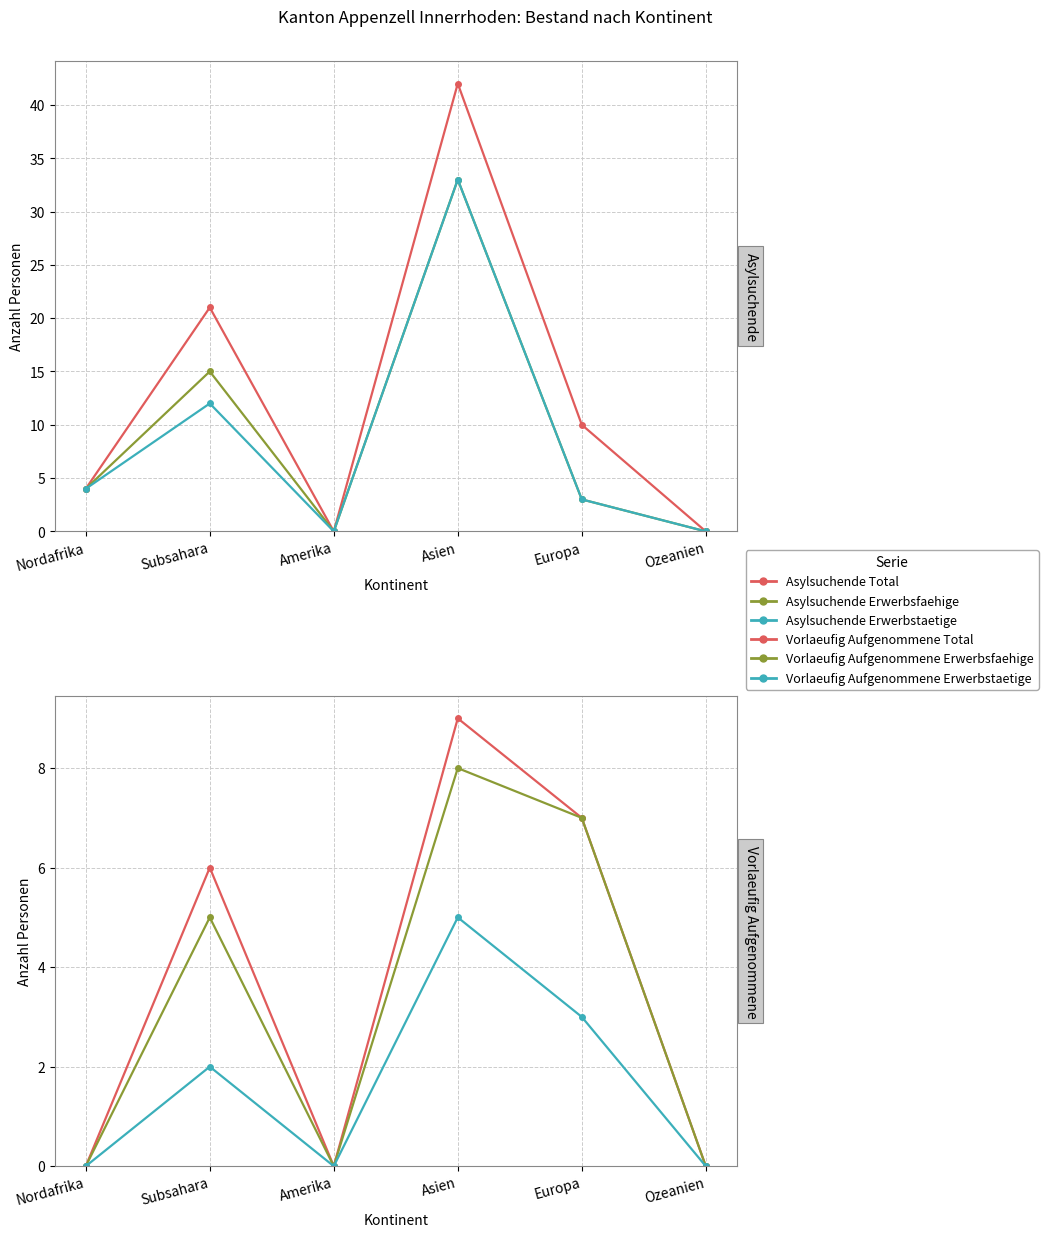

At which category does Vorlaeufig Aufgenommene Erwerbstaetige reach its first local valley?

Amerika